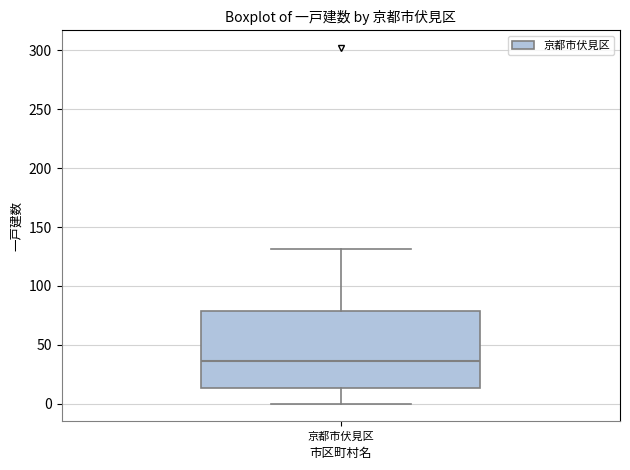

Where does the lower whisker of the box for 京都市伏見区 end on the y-axis? The values are not printed on the chart, so give them approximately, as read against the axis.

0